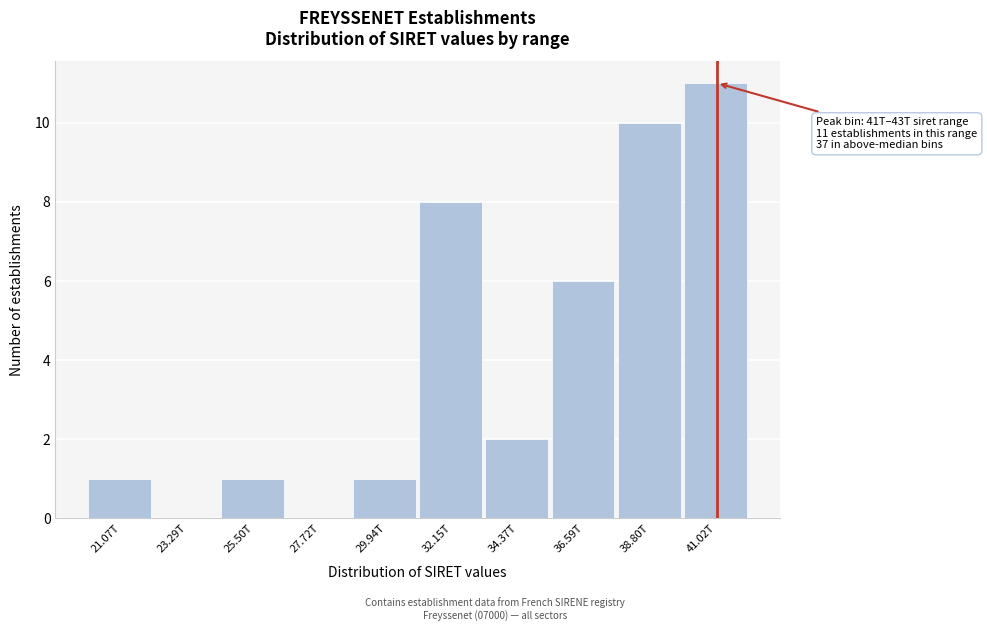

Reading left to right, transcribe all the data shown in this chart.

21.07T=1	23.29T=0	25.50T=1	27.72T=0	29.94T=1	32.15T=8	34.37T=2	36.59T=6	38.80T=10	41.02T=11